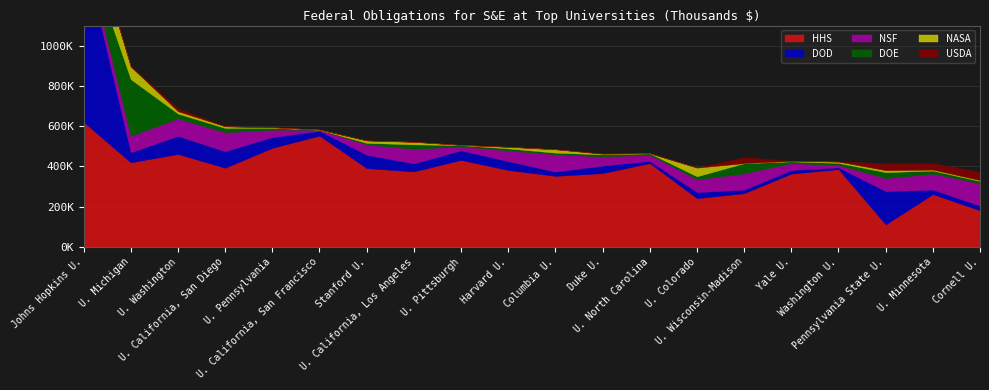

In USDA, how many points are higher than both neighbors (excluding endpoints)?

6